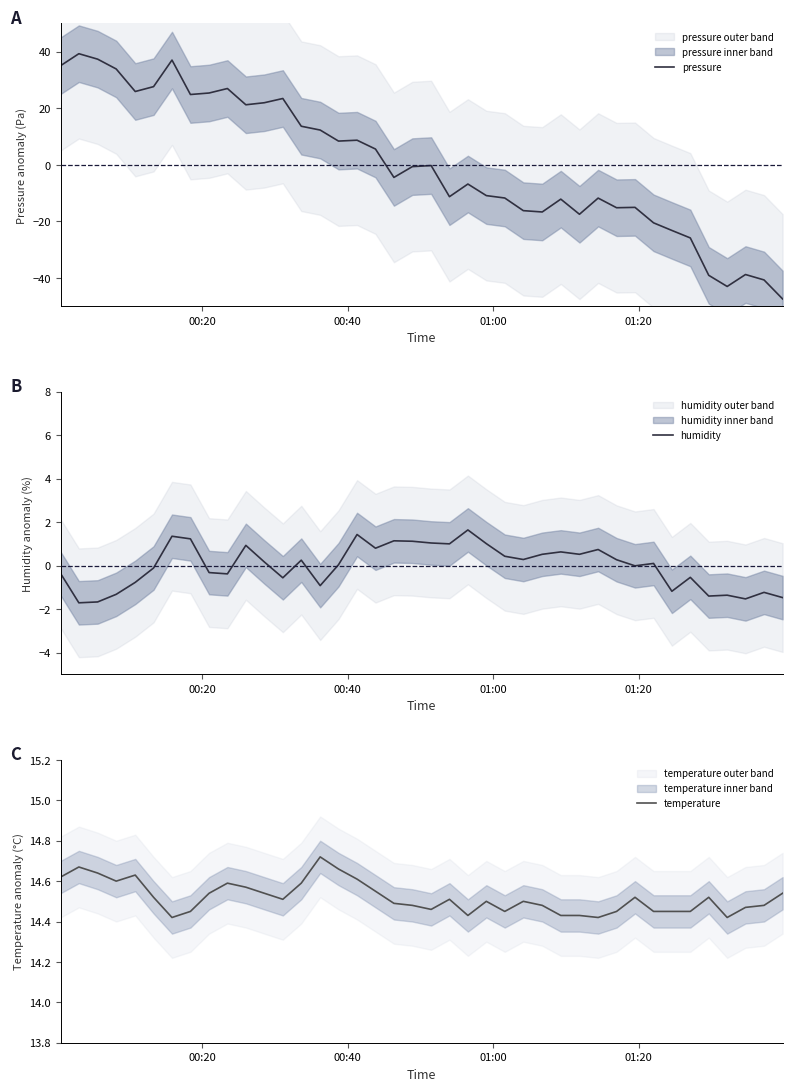

Is the value of temperature at 29 greater than the value of humidity at 01:00?

Yes